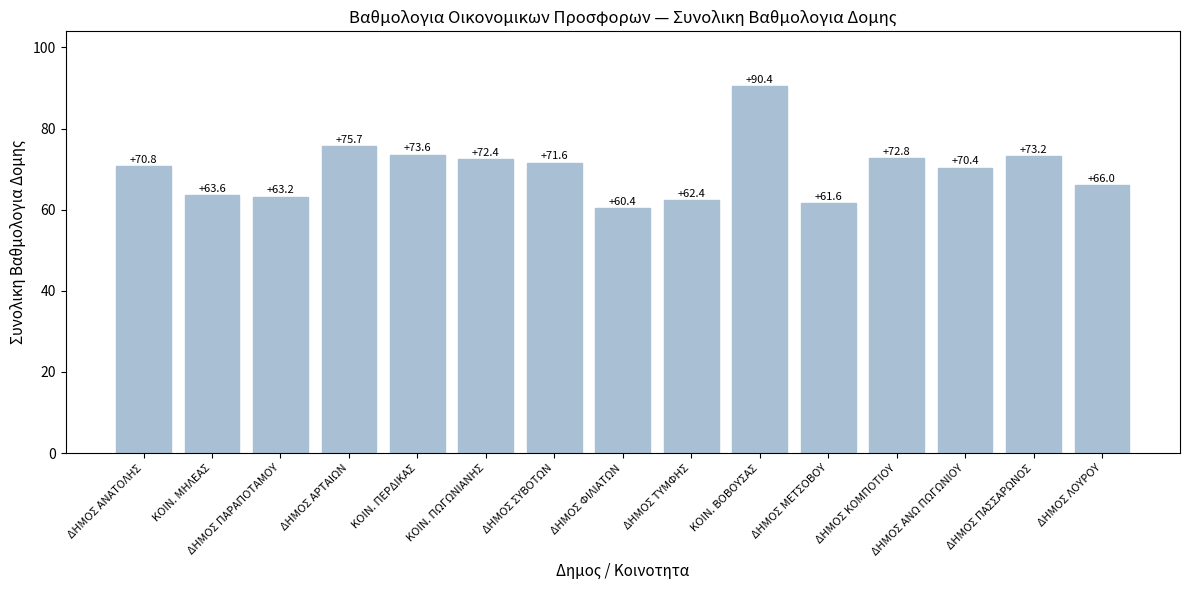

Rank the categories by value from lowest to highest.

ΔΗΜΟΣ ΦΙΛΙΑΤΩΝ, ΔΗΜΟΣ ΜΕΤΣΟΒΟΥ, ΔΗΜΟΣ ΤΥΜΦΗΣ, ΔΗΜΟΣ ΠΑΡΑΠΟΤΑΜΟΥ, ΚΟΙΝ. ΜΗΛΕΑΣ, ΔΗΜΟΣ ΛΟΥΡΟΥ, ΔΗΜΟΣ ΑΝΩ ΠΩΓΩΝΙΟΥ, ΔΗΜΟΣ ΑΝΑΤΟΛΗΣ, ΔΗΜΟΣ ΣΥΒΟΤΩΝ, ΚΟΙΝ. ΠΩΓΩΝΙΑΝΗΣ, ΔΗΜΟΣ ΚΟΜΠΟΤΙΟΥ, ΔΗΜΟΣ ΠΑΣΣΑΡΩΝΟΣ, ΚΟΙΝ. ΠΕΡΔΙΚΑΣ, ΔΗΜΟΣ ΑΡΤΑΙΩΝ, ΚΟΙΝ. ΒΟΒΟΥΣΑΣ